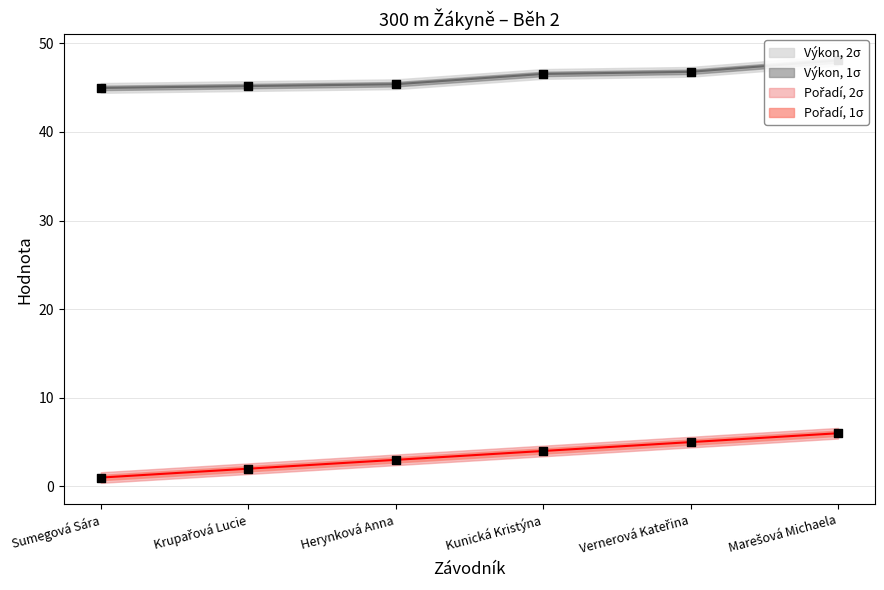

What is the total value across all series at Vernerová Kateřina?

51.8